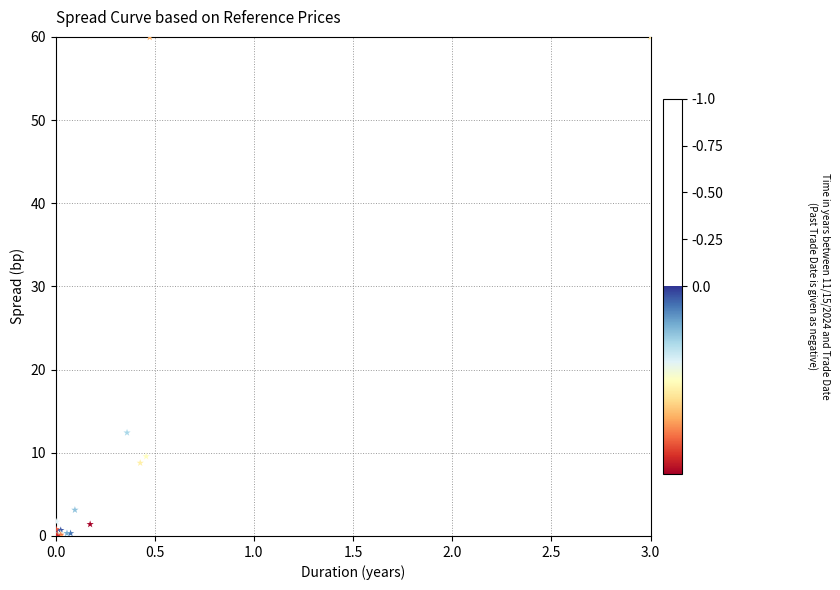

What Y value in the scatter plot is closest to 29?

12.4